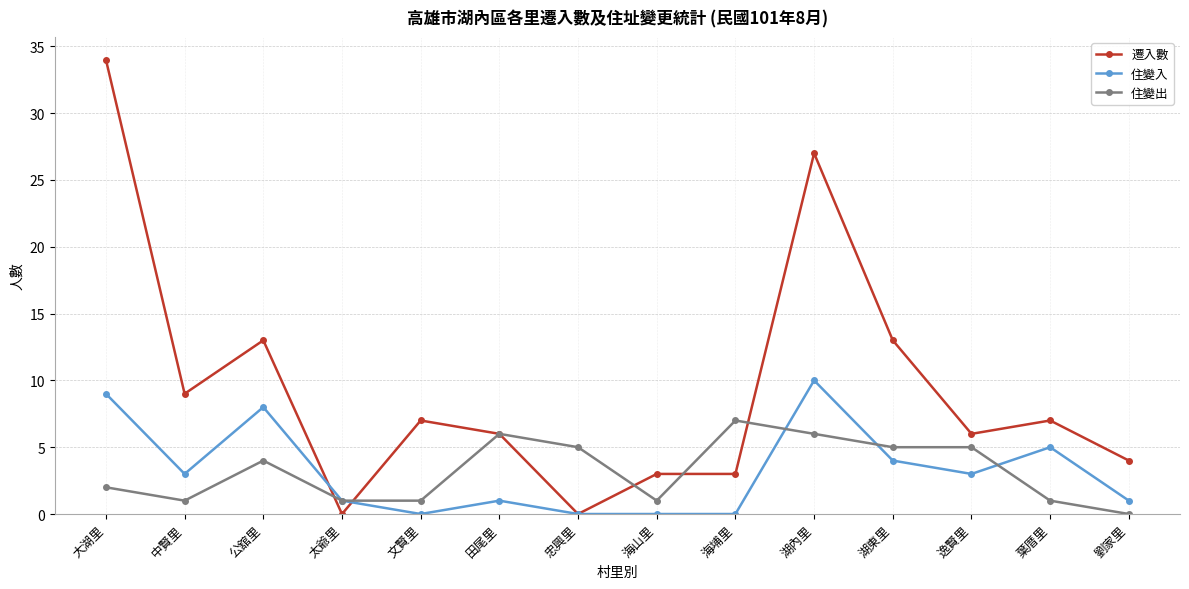

At how many categories does at least one series exceed 10?

4